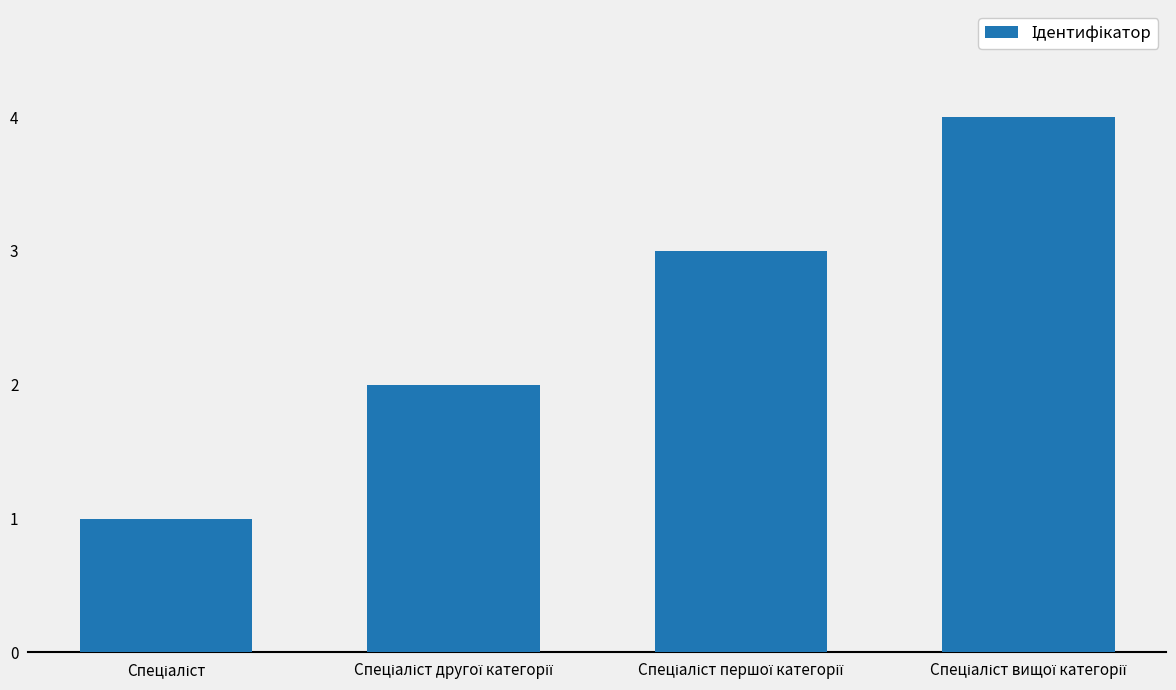

What is the sum of all values?

10